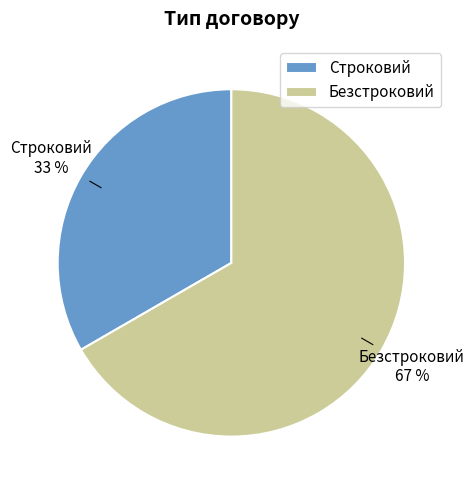

Between Безстроковий and Строковий, which is larger?

Безстроковий